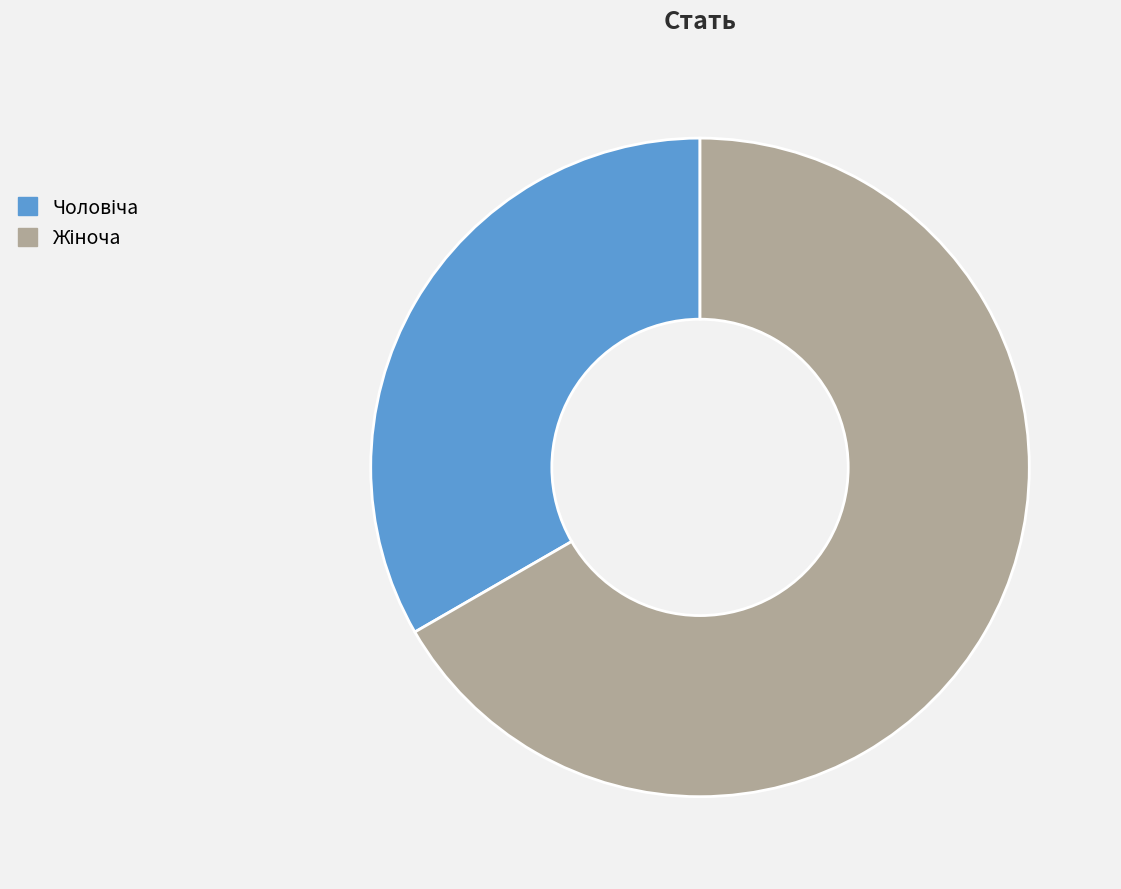

Does any single category account for the majority?

Yes